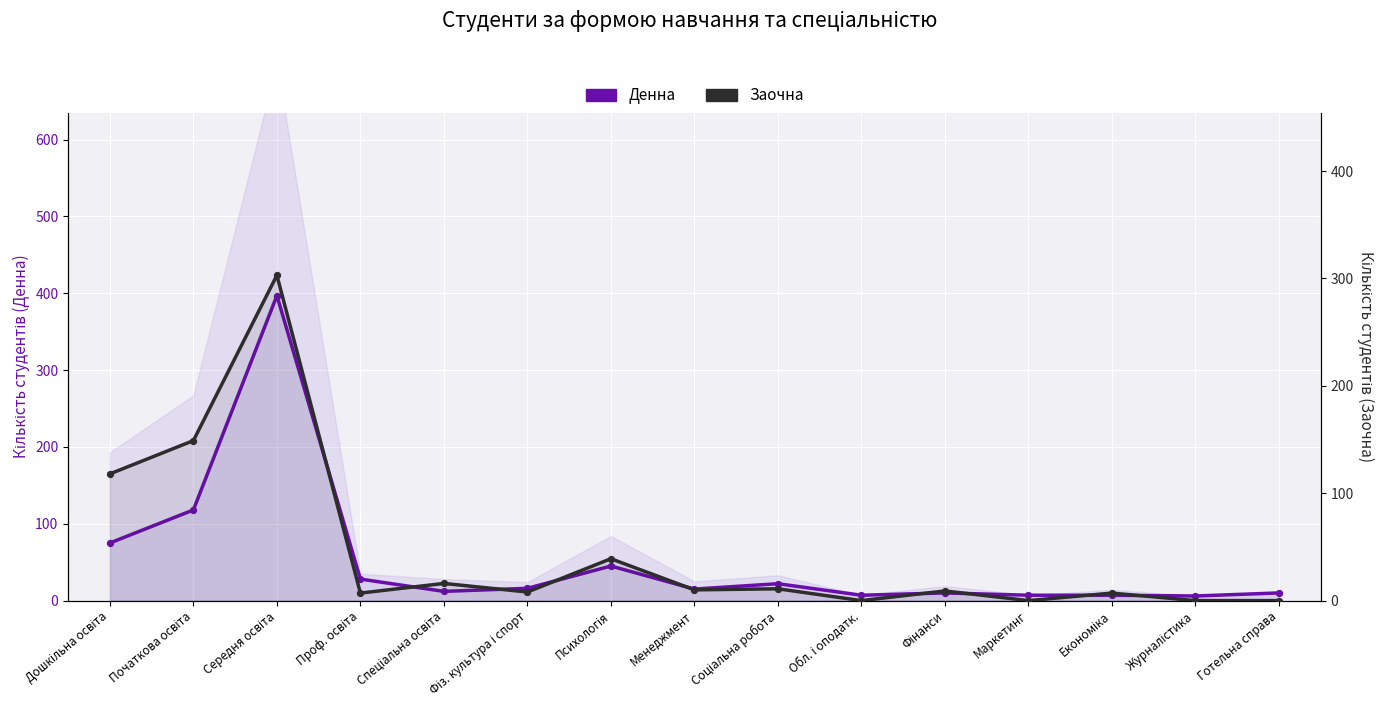

What is the total value across all series at Готельна справа?

10